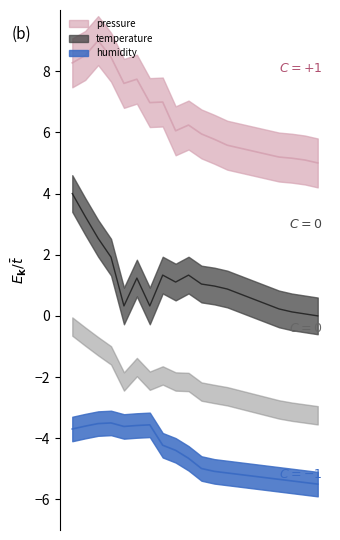

Count the number of categories in the chart.

20